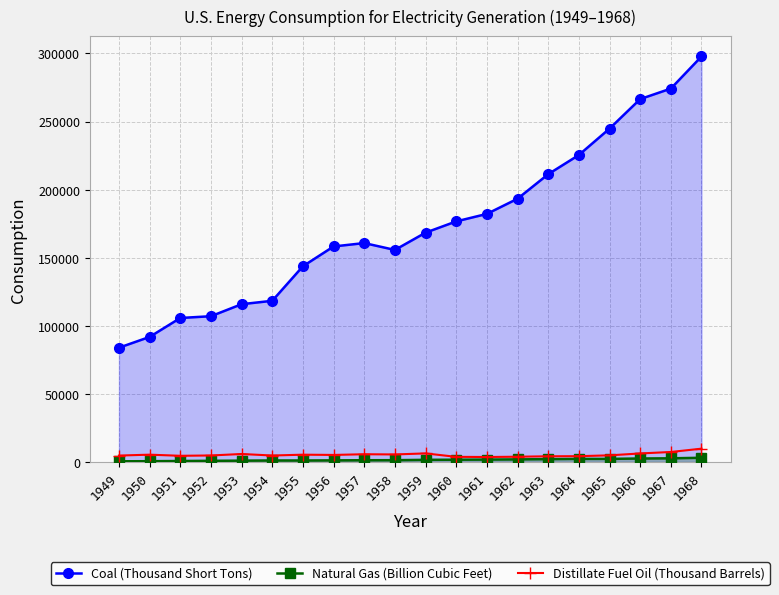

At how many categories does at least one series exceed 250234?

3